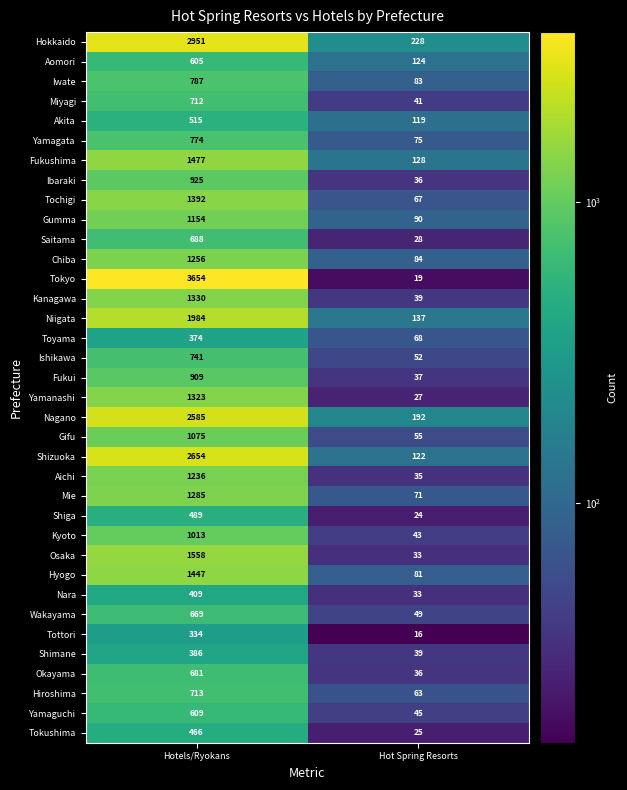

What is the total value across all series at Hot Spring Resorts?

2444